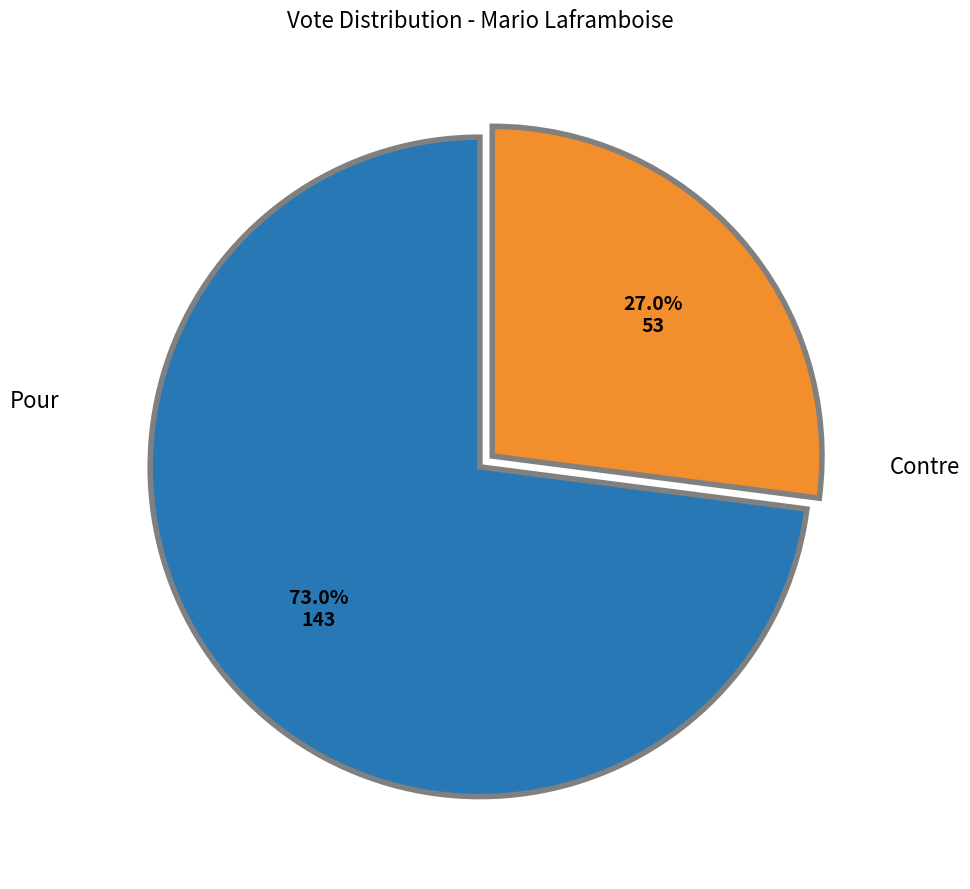

Count the number of slices in the pie.

2